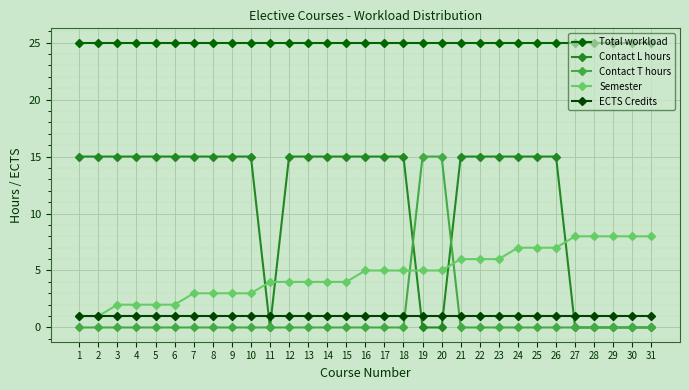

Does the chart have visible grid lines?

Yes